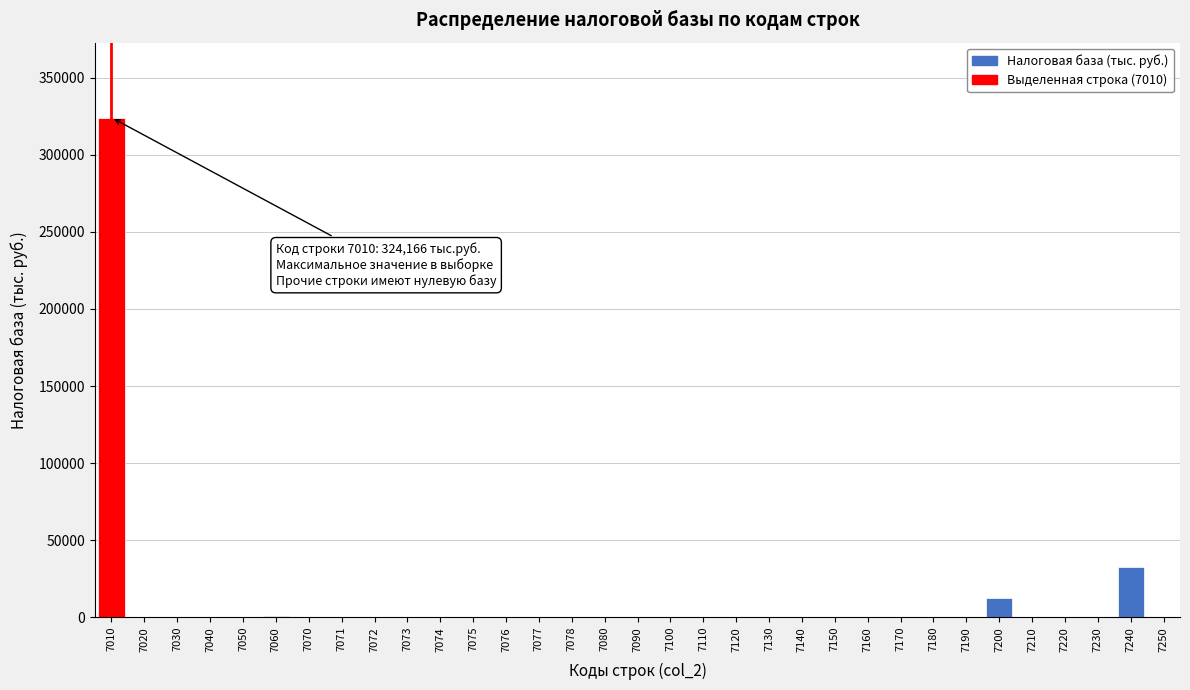

What is the greatest value displayed?

324166